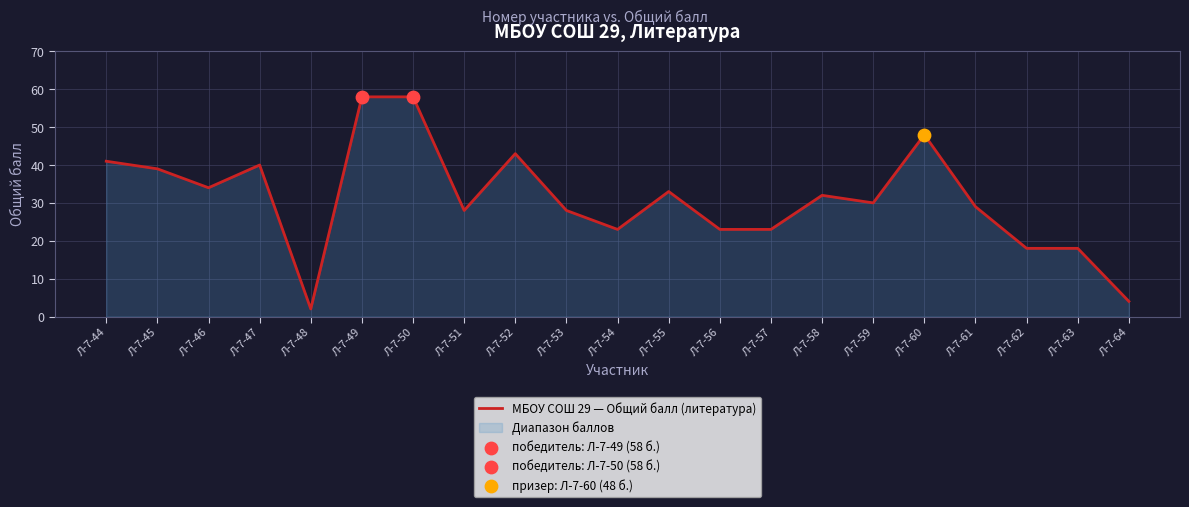

What is the change in value from Л-7-57 to Л-7-59?

+7